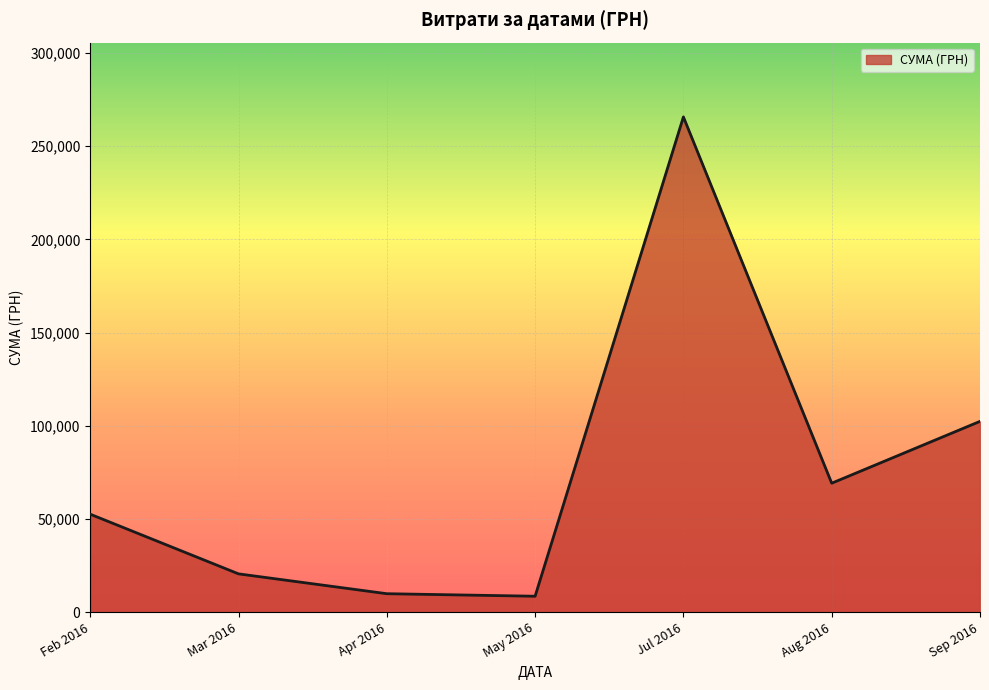

At which category does the chart reach its peak across all series?

Jul 2016